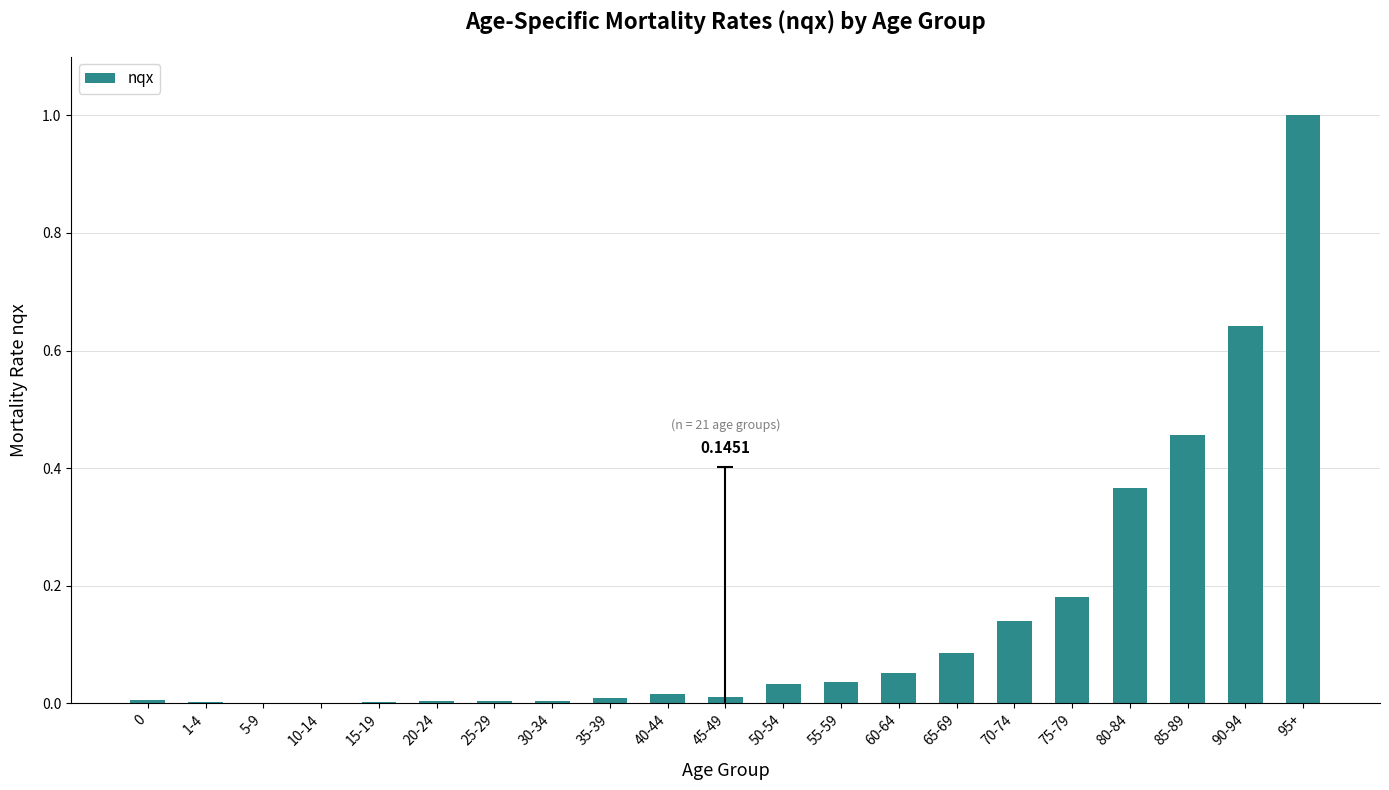

What is the sum of all values?

3.0